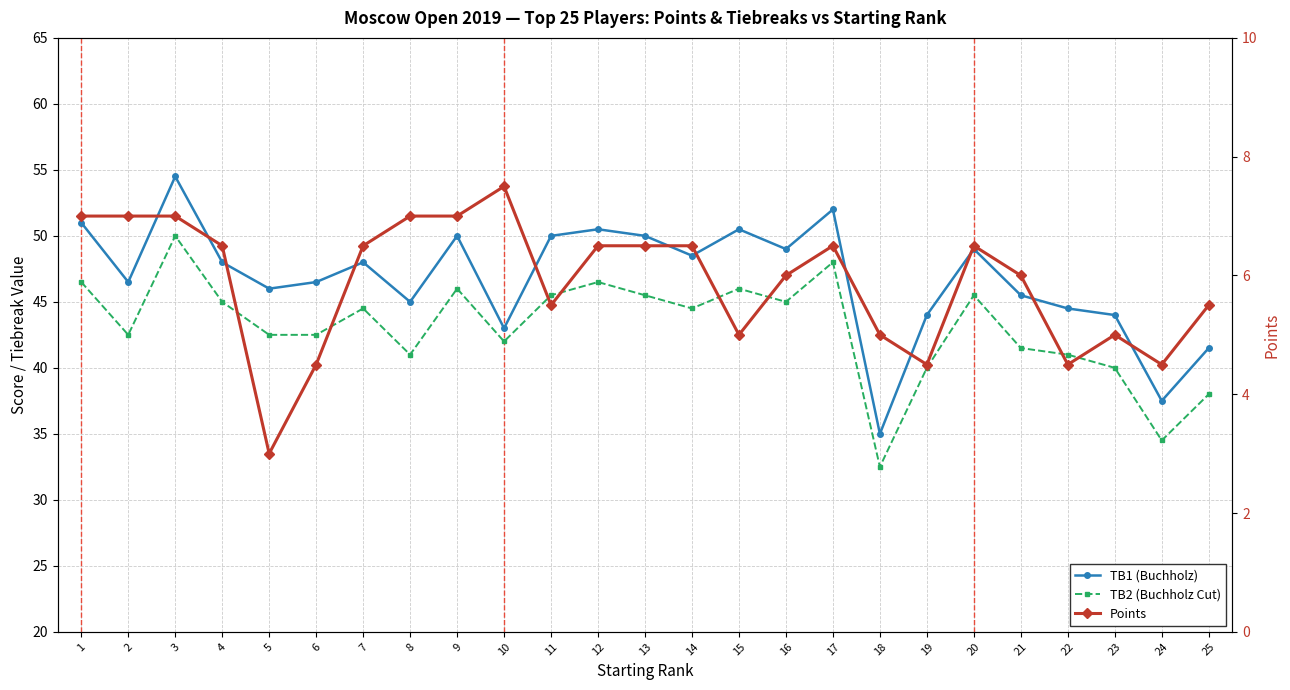

Is this an area chart (filled region under the line)?

No